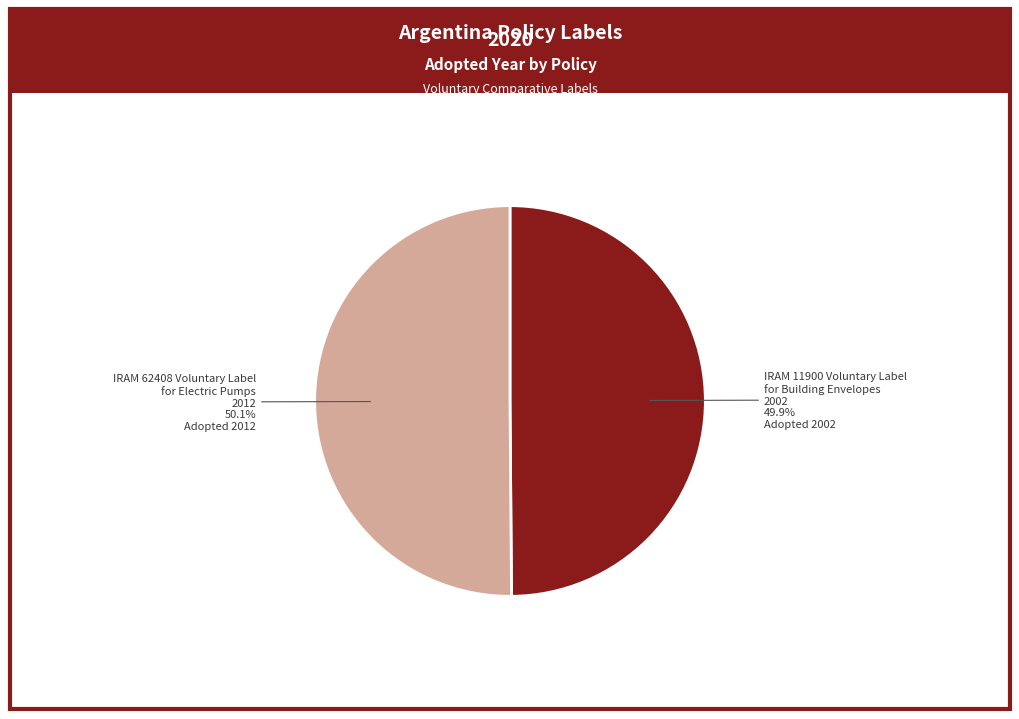

Does any single category account for the majority?

Yes